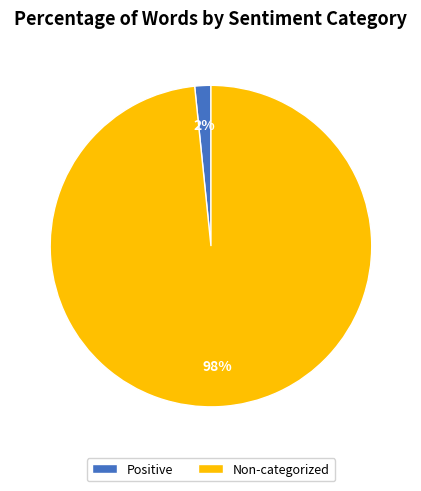

The Non-categorized slice represents 98% of the pie. True or false?

True